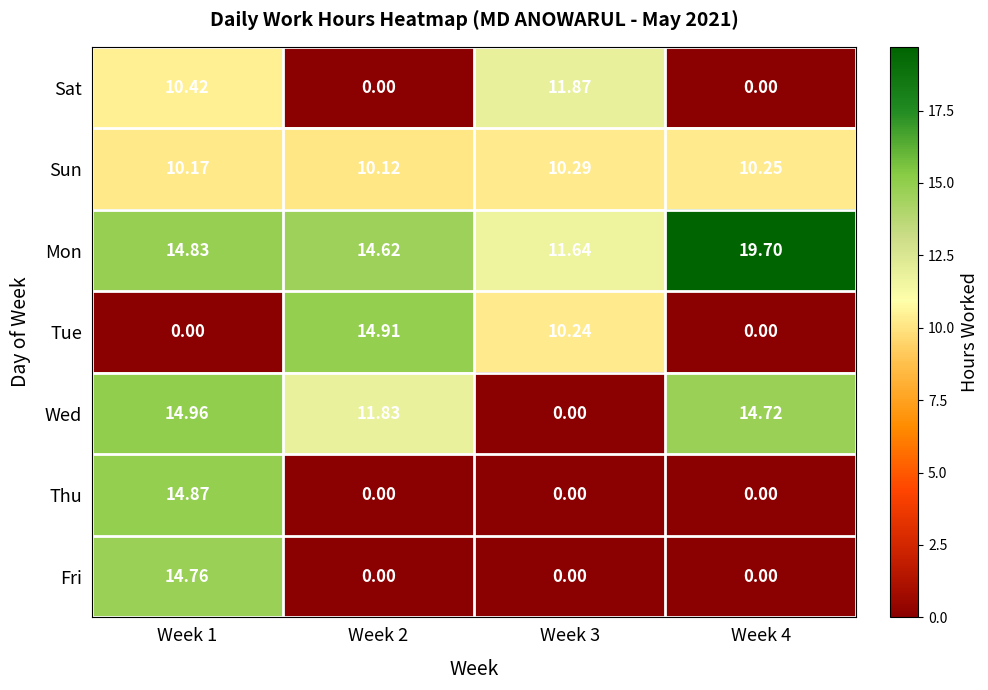

Which series has the largest range (max minus min)?

Wed